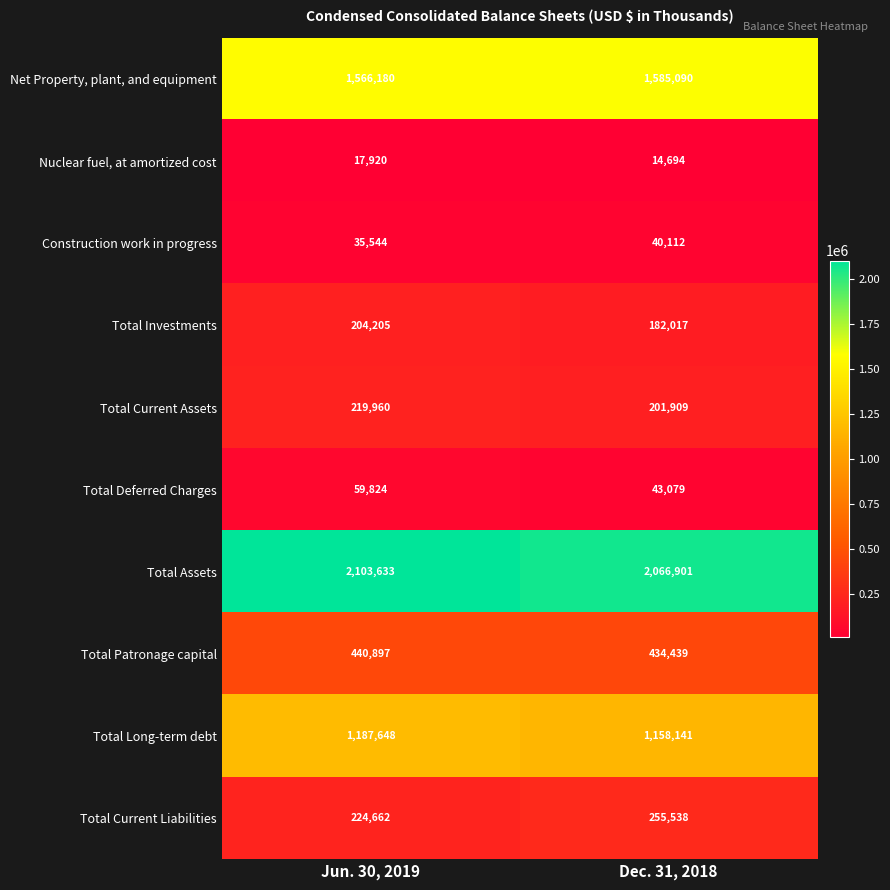

What is the approximate value of Total Deferred Charges at Dec. 31, 2018?

43079